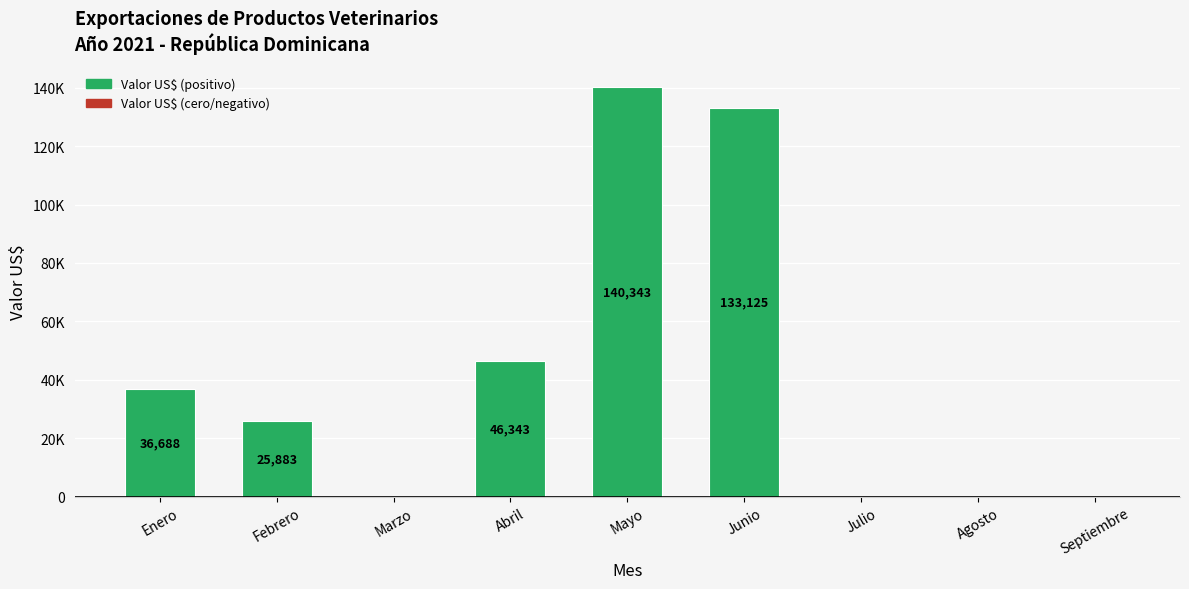

What is the change in value from Mayo to Septiembre?

-140343.1